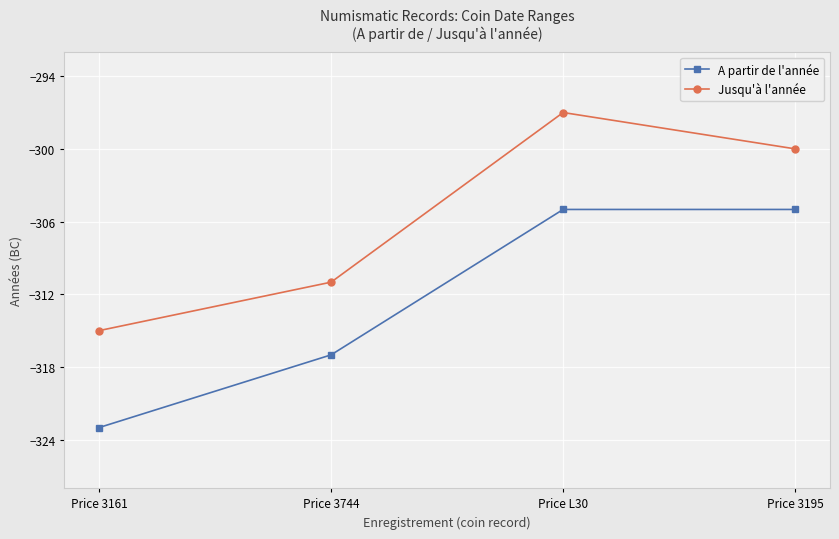

What is the difference between the second highest and second lowest values in the Jusqu'à l'année series?

11